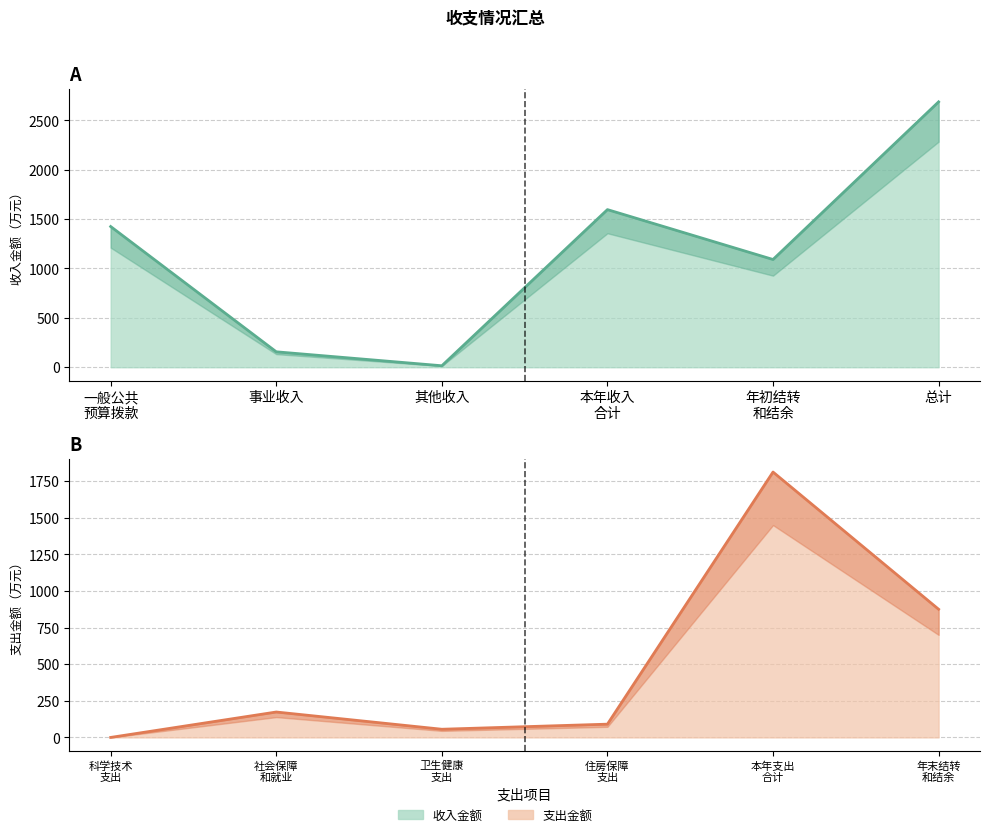

The value at 其他收入 is 24.7. True or false?

False